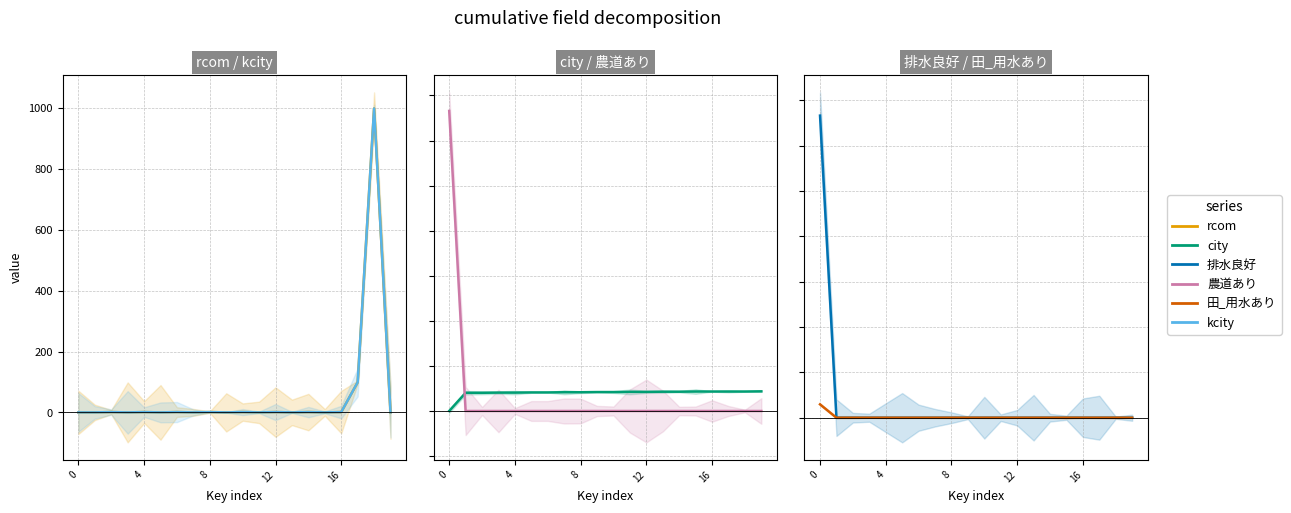

Between 15 and 4, which is larger?

15